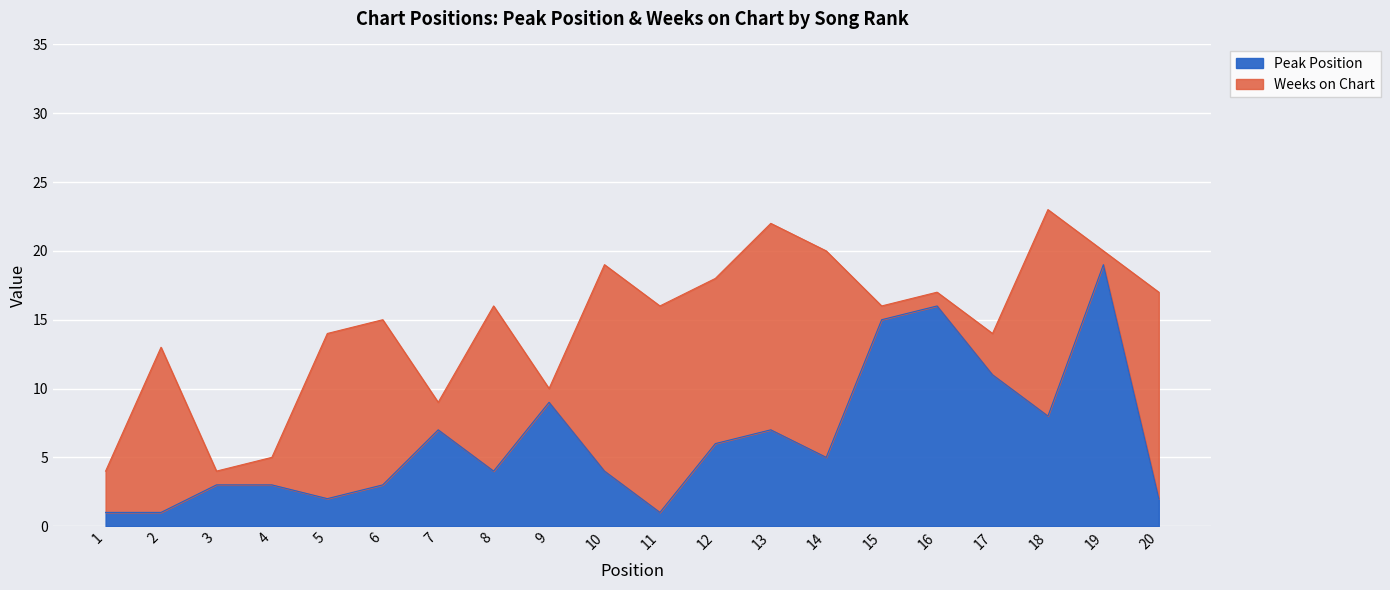

What is the change in value from 1 to 8?

+3